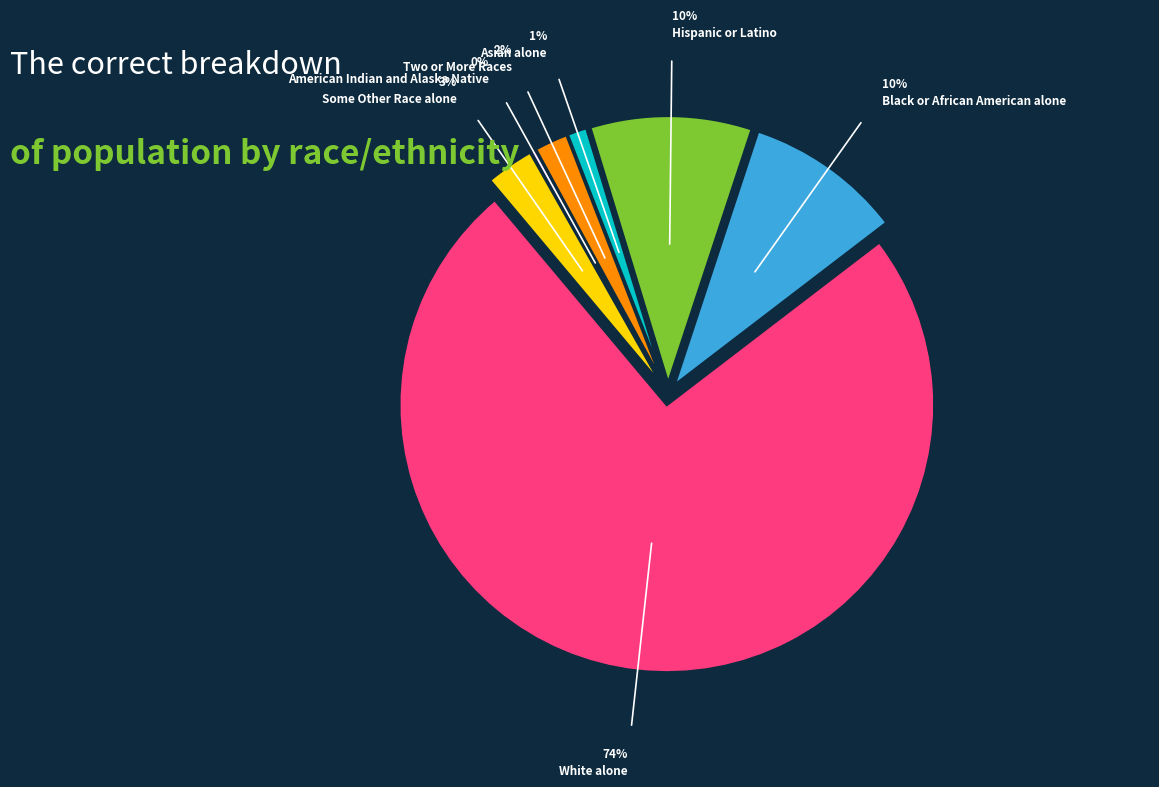

Combined, do Some Other Race alone and White alone account for over 50%?

Yes